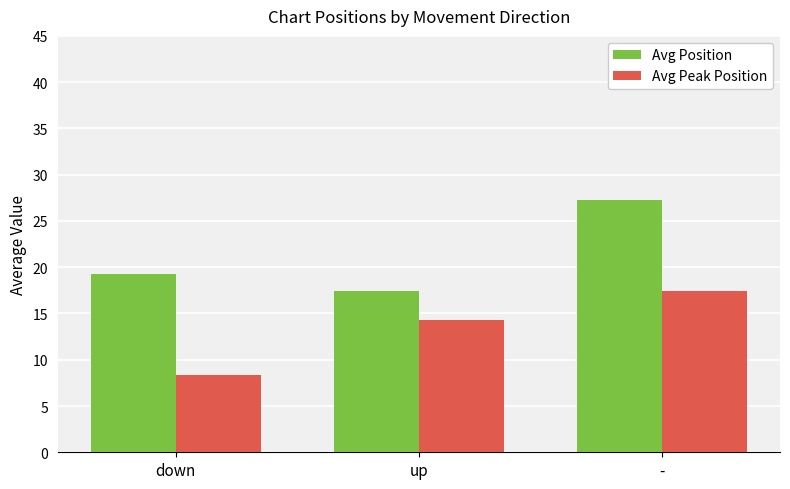

What is the difference between the highest and lowest values at up?

3.1